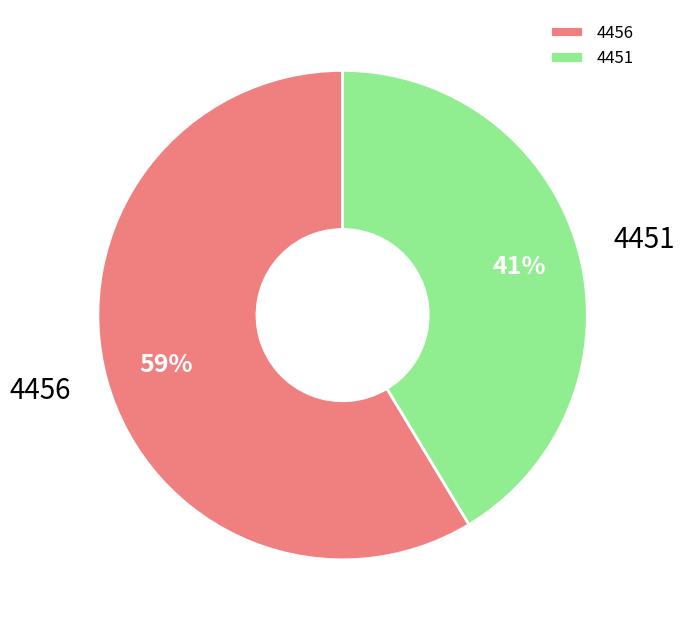

Between 4451 and 4456, which is larger?

4456